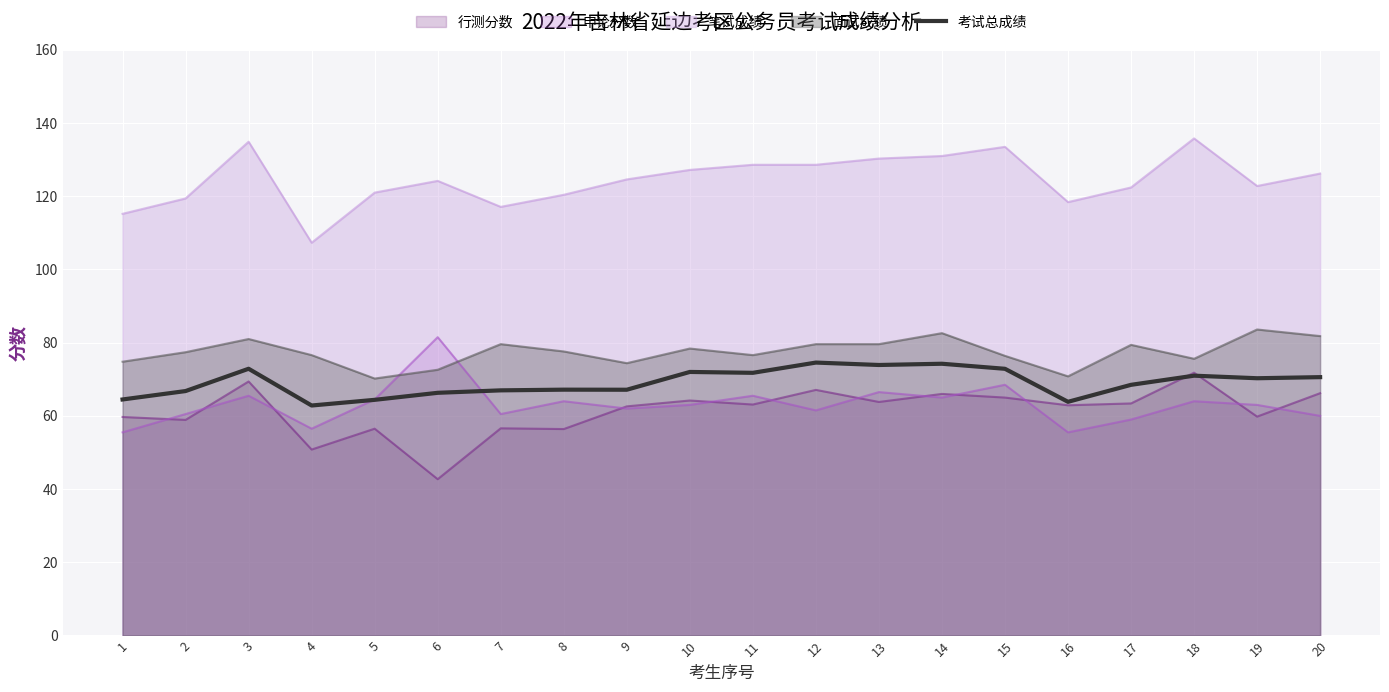

What is the change in value from 6 to 11?

+5.5